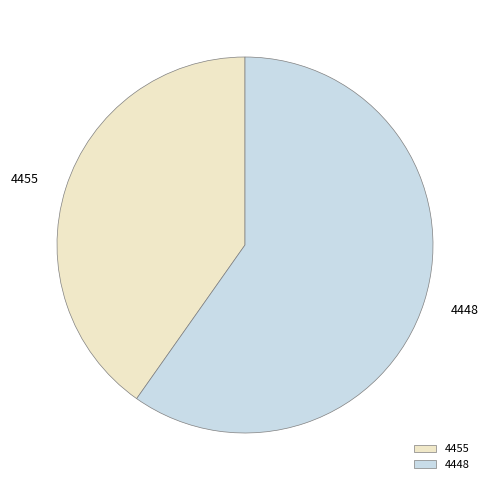

Does any single category account for the majority?

Yes